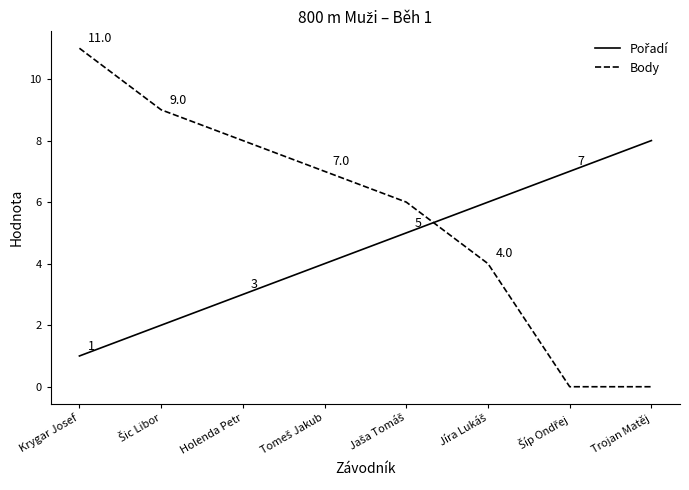

Which series has the largest total across all categories?

Body